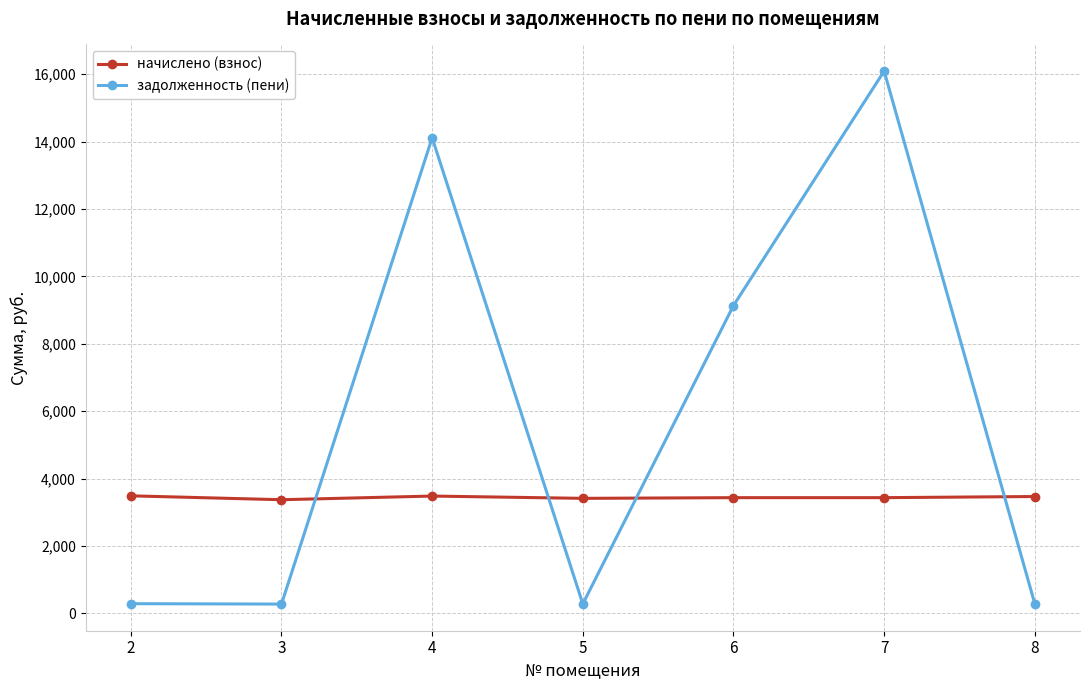

Rank the series by their average value, from highest to lowest.

задолженность (пени), начислено (взнос)